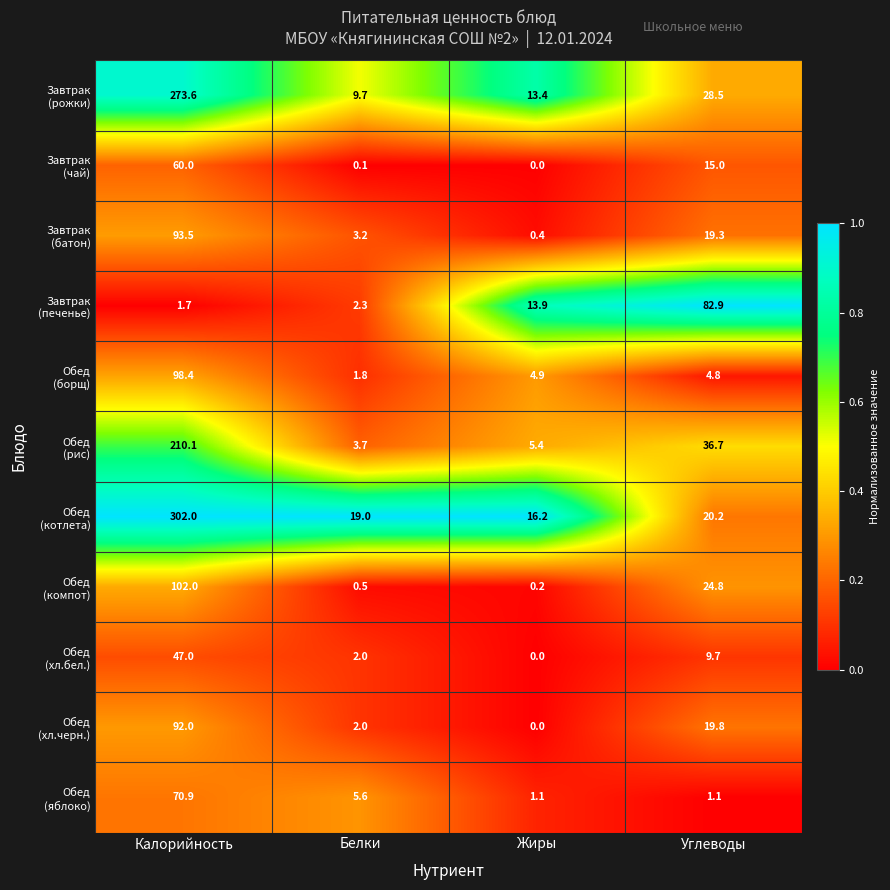

What is the spread (max minus min) of values at Белки?

18.9